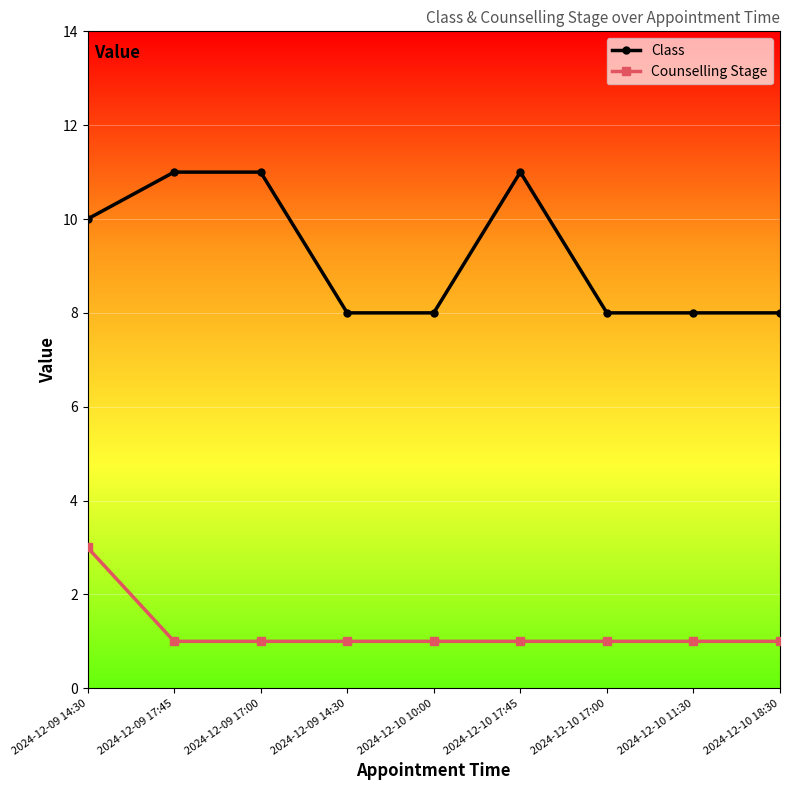

How many lines are shown in the chart?

2